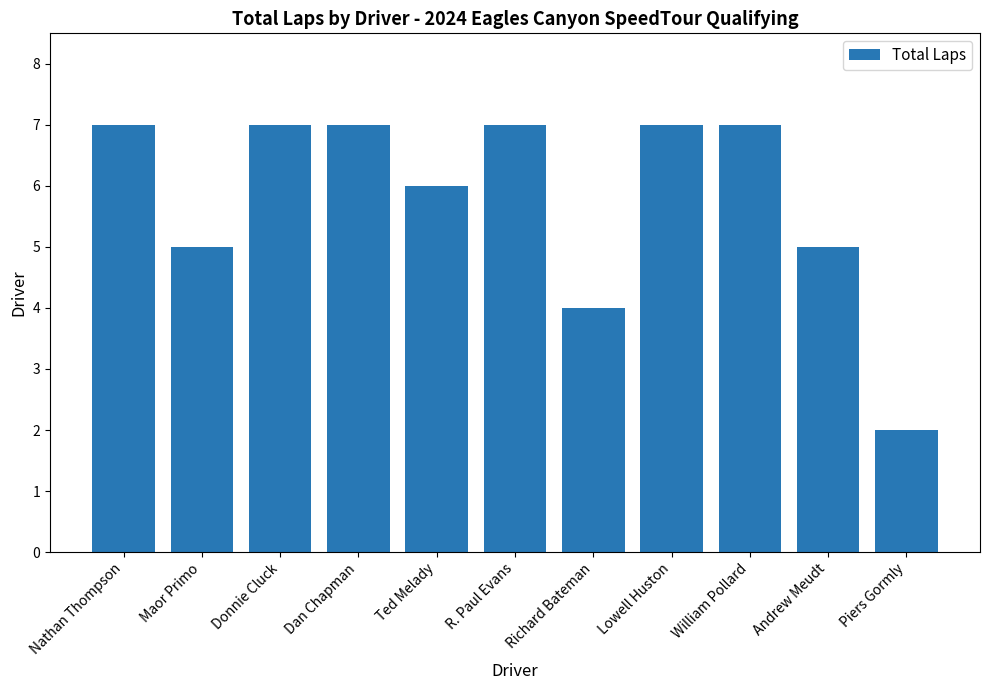

Which category has the lowest value across all series?

Piers Gormly